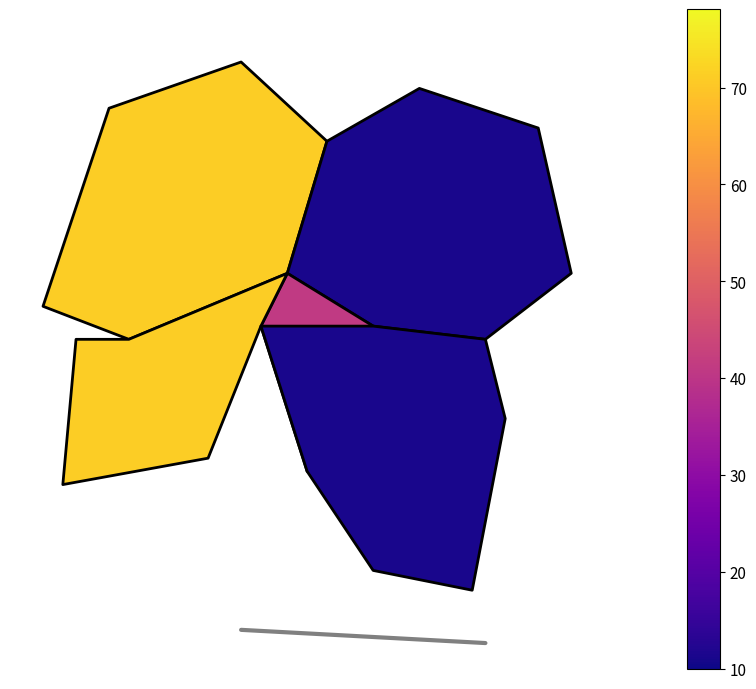

Is it true that the value at 0.0 is 0.0?

False